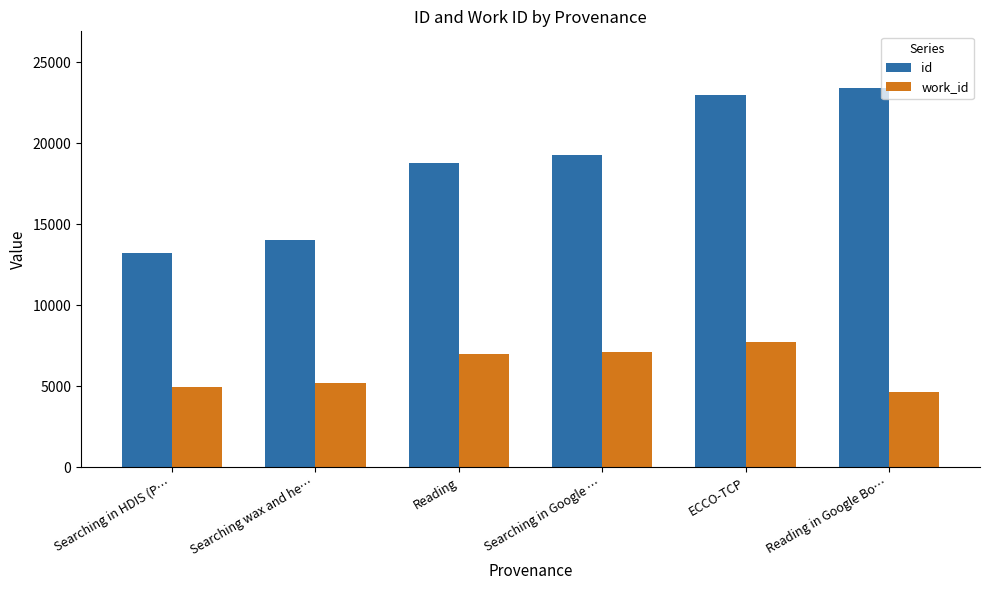

Is the value of id at Searching wax and he… greater than the value of work_id at ECCO-TCP?

Yes